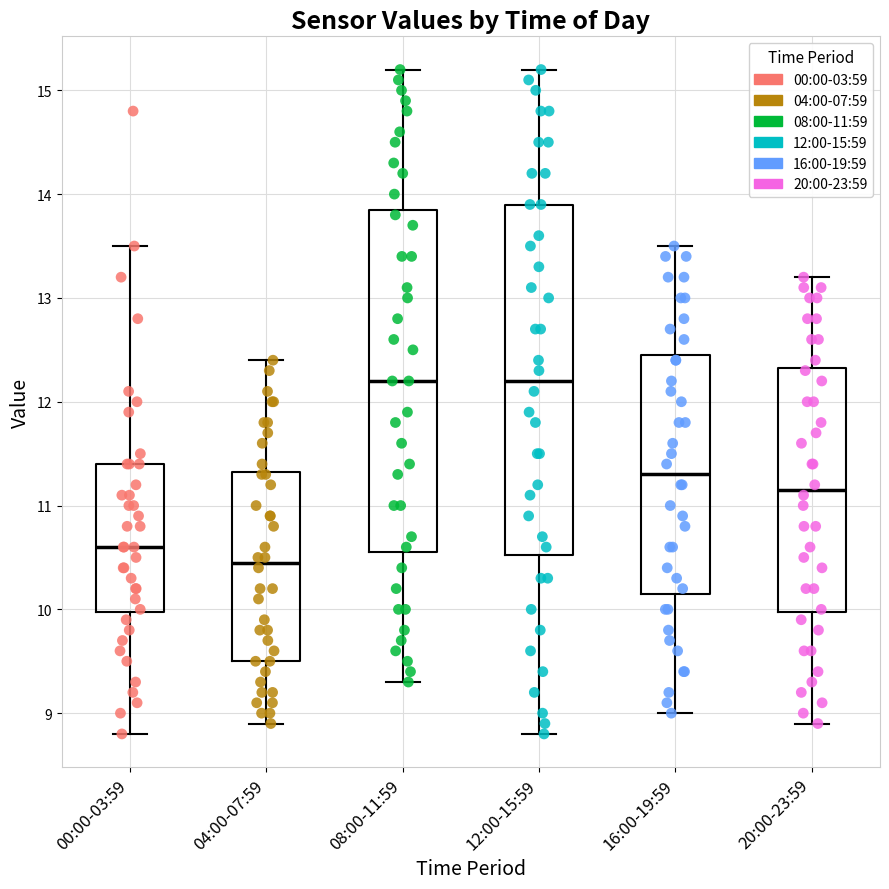

Reading left to right, read every box against the y-axis: the position of its median line, the range the box covers, and the ends of its whiskers. The values are not printed on the chart, so give them approximately, as read against the axis.

00:00-03:59: median 10.6, box 10.0 to 11.4, whiskers 8.8 to 13.5
04:00-07:59: median 10.5, box 9.5 to 11.3, whiskers 8.9 to 12.4
08:00-11:59: median 12.2, box 10.6 to 13.9, whiskers 9.3 to 15.2
12:00-15:59: median 12.2, box 10.5 to 13.9, whiskers 8.8 to 15.2
16:00-19:59: median 11.3, box 10.2 to 12.5, whiskers 9.0 to 13.5
20:00-23:59: median 11.2, box 10.0 to 12.3, whiskers 8.9 to 13.2